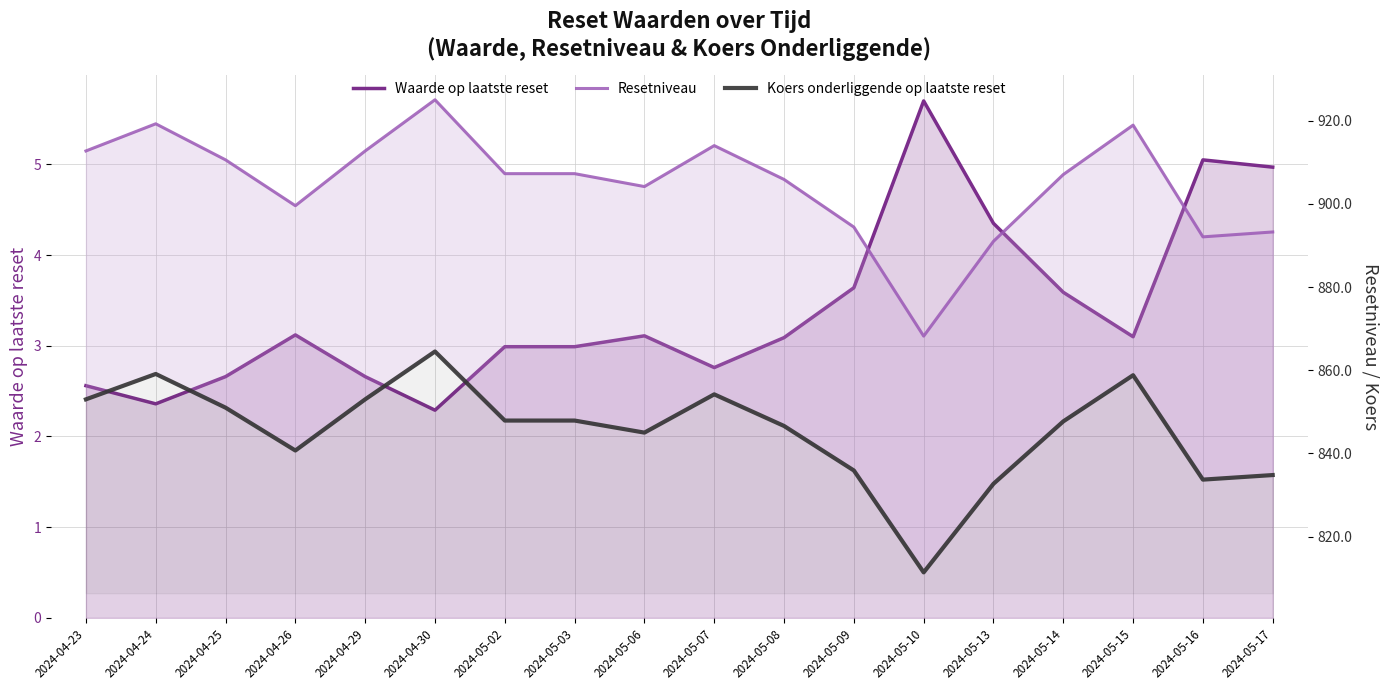

Between 2024-04-26 and 2024-05-06, which is larger?

2024-04-26